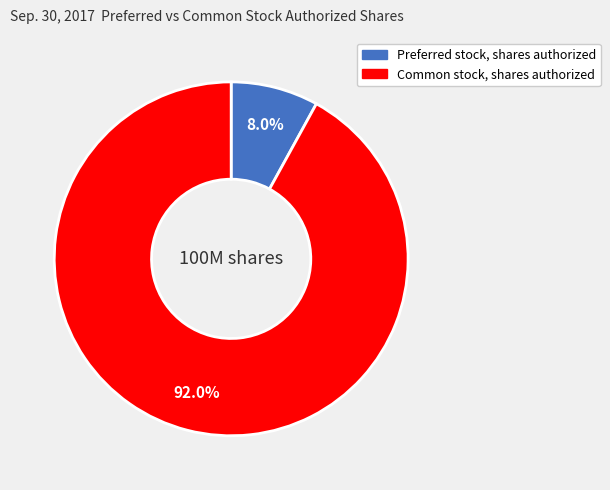

Rank the categories by value from lowest to highest.

Preferred stock, shares authorized, Common stock, shares authorized